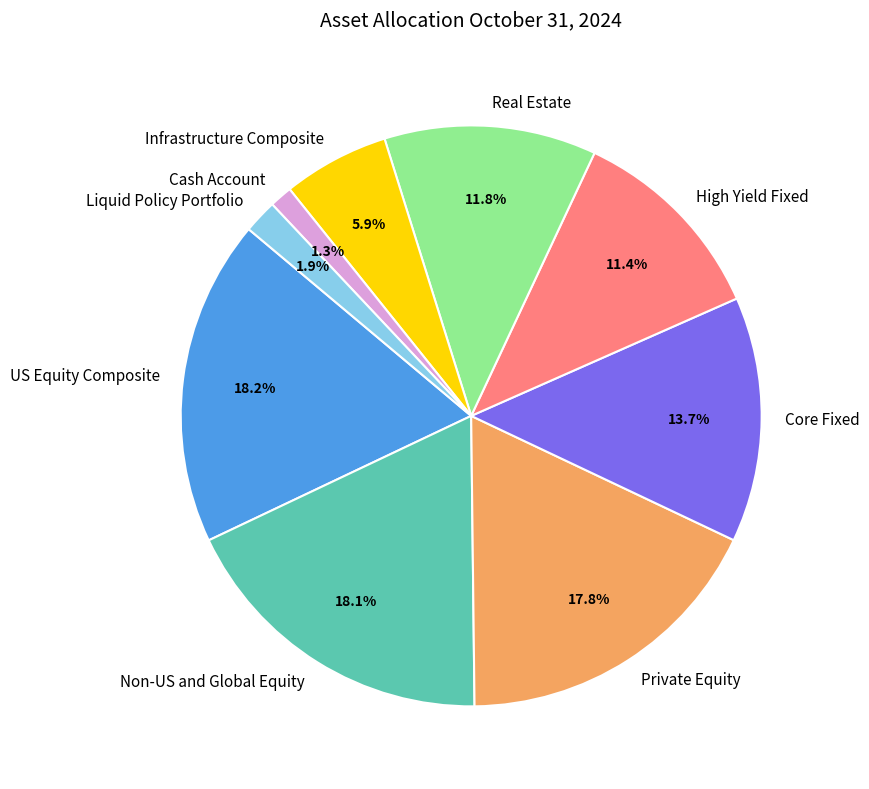

True or false: Cash Account accounts for 11% of the total.

False